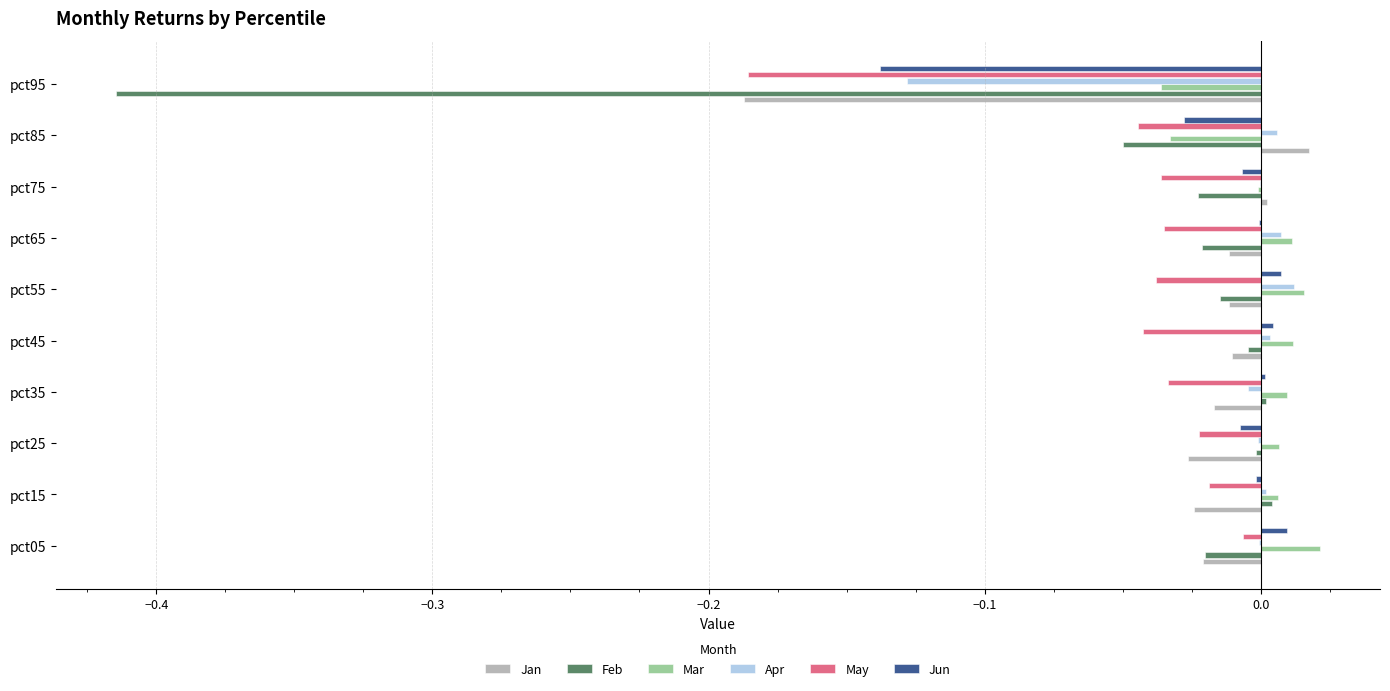

Is it true that Jun equals 0.0 at pct55?

True